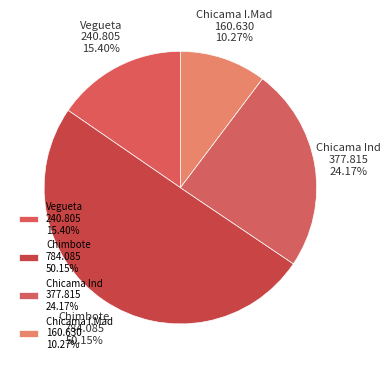

Does Chicama I.Mad represent more than half of the total?

No